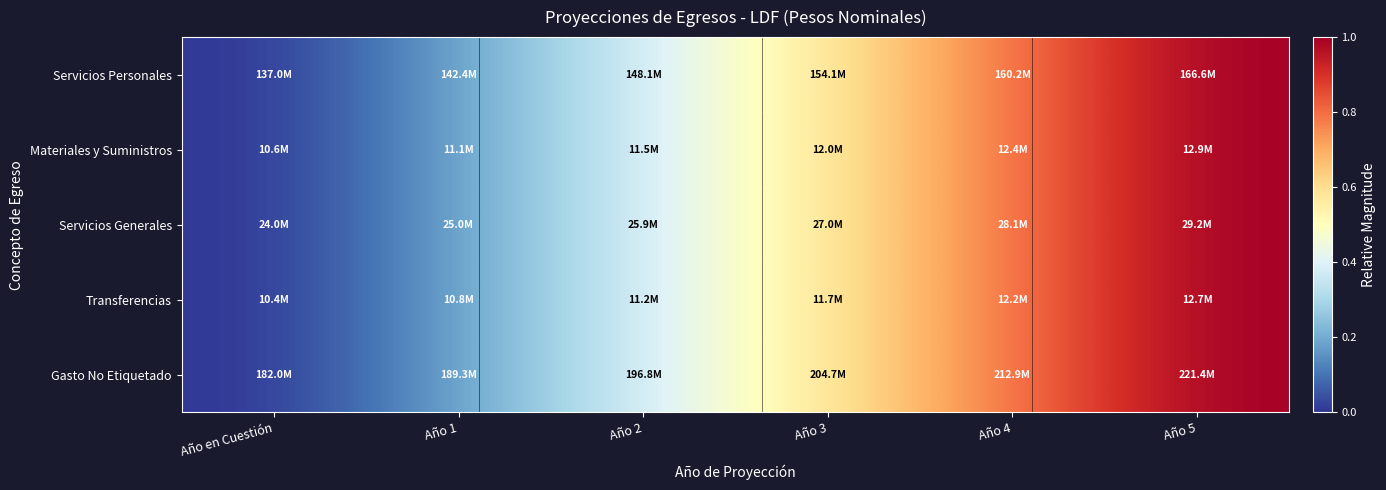

Is it true that Servicios Generales equals 0.6 at Año 3?

True